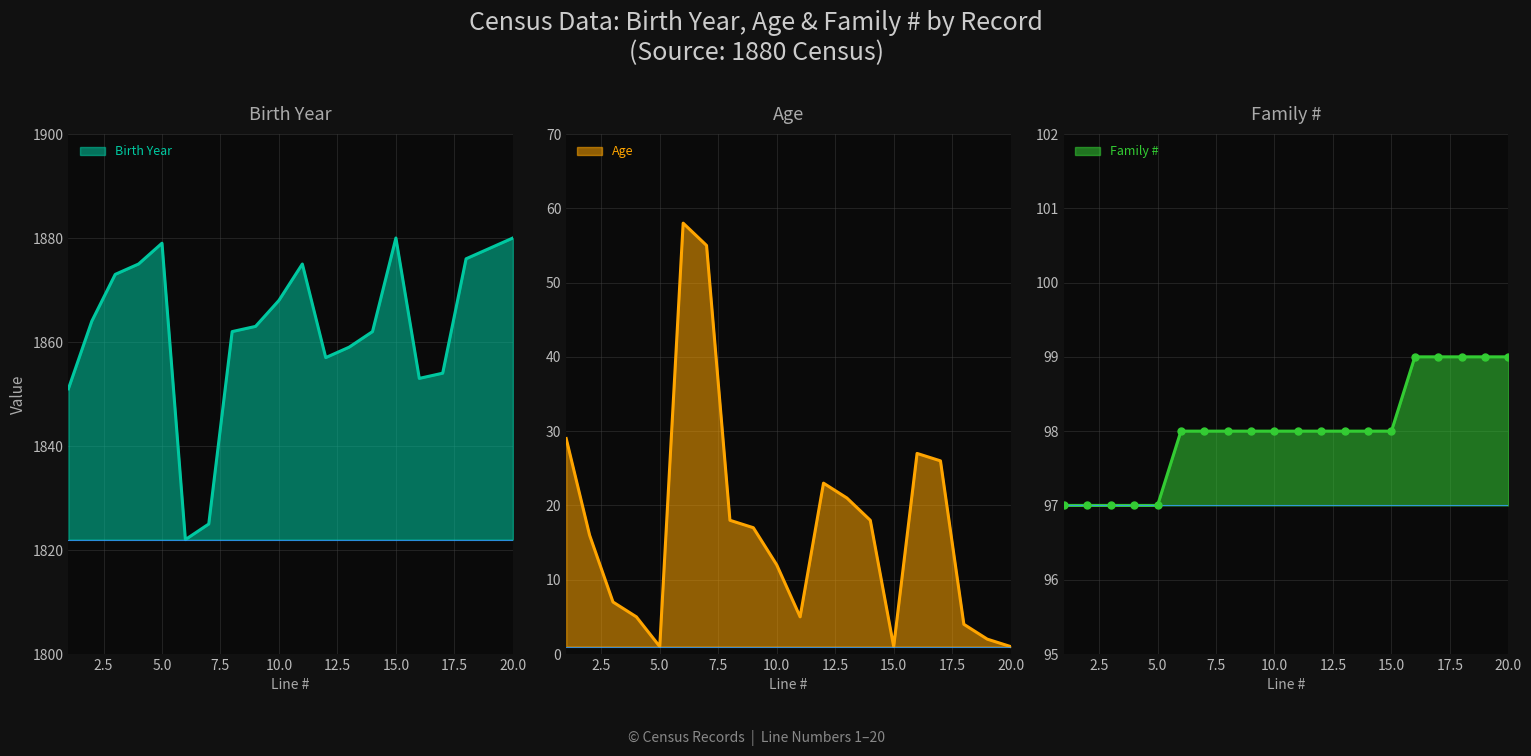

How many distinct data groups are displayed?

3